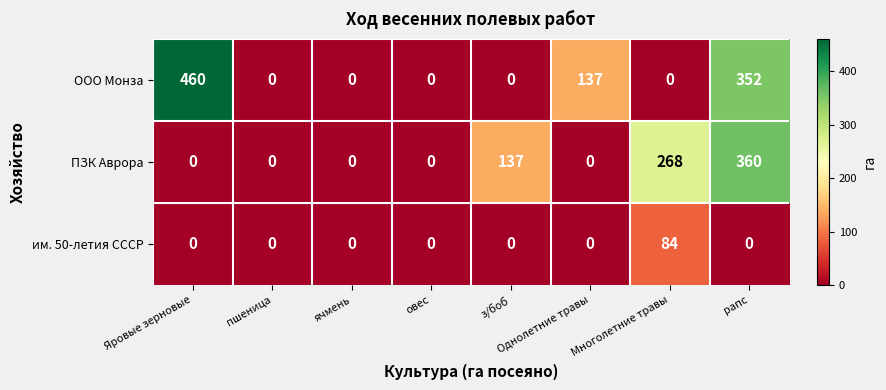

What is the total value across all series at Многолетние травы?

352